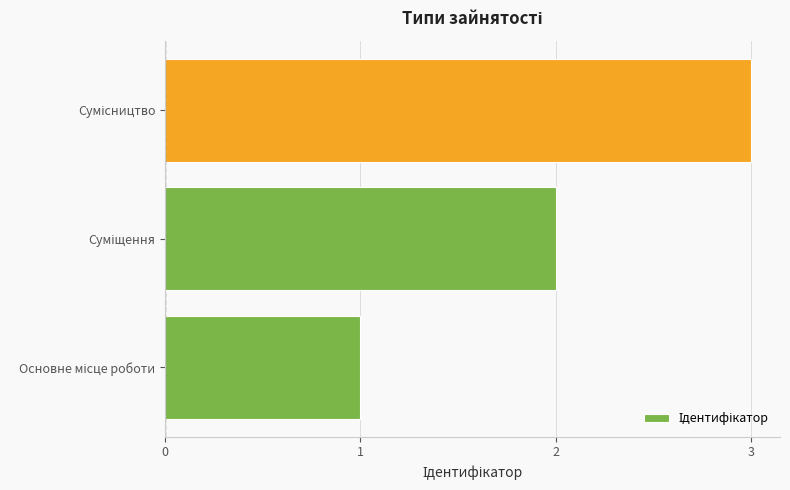

What is the smallest value displayed?

1